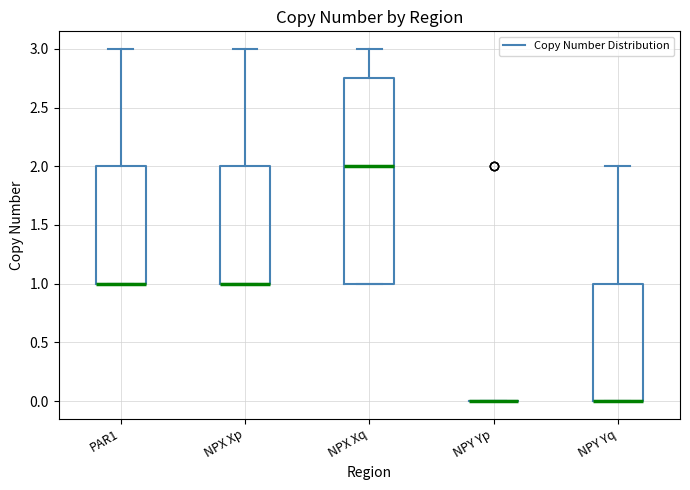

Where does the upper whisker of the box for PAR1 end on the y-axis? The values are not printed on the chart, so give them approximately, as read against the axis.

3.00